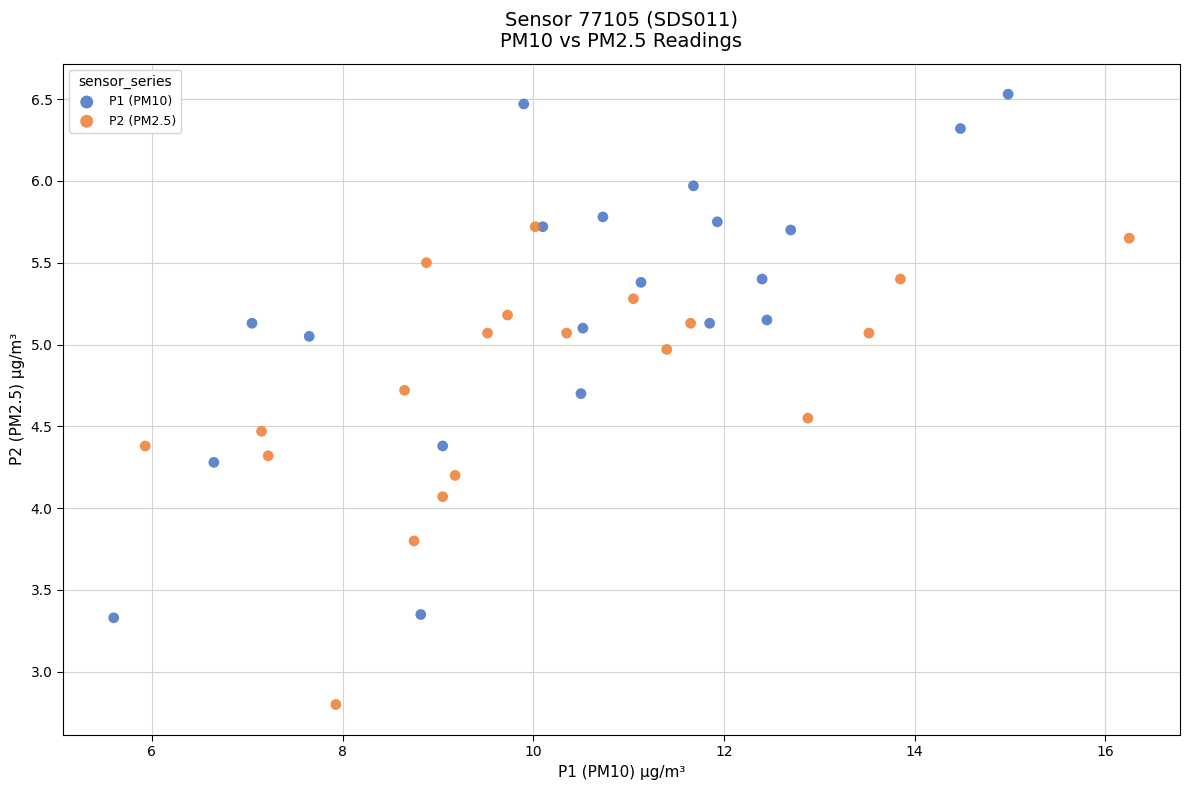

Which series contains the lowest Y value?

P2 (PM2.5)